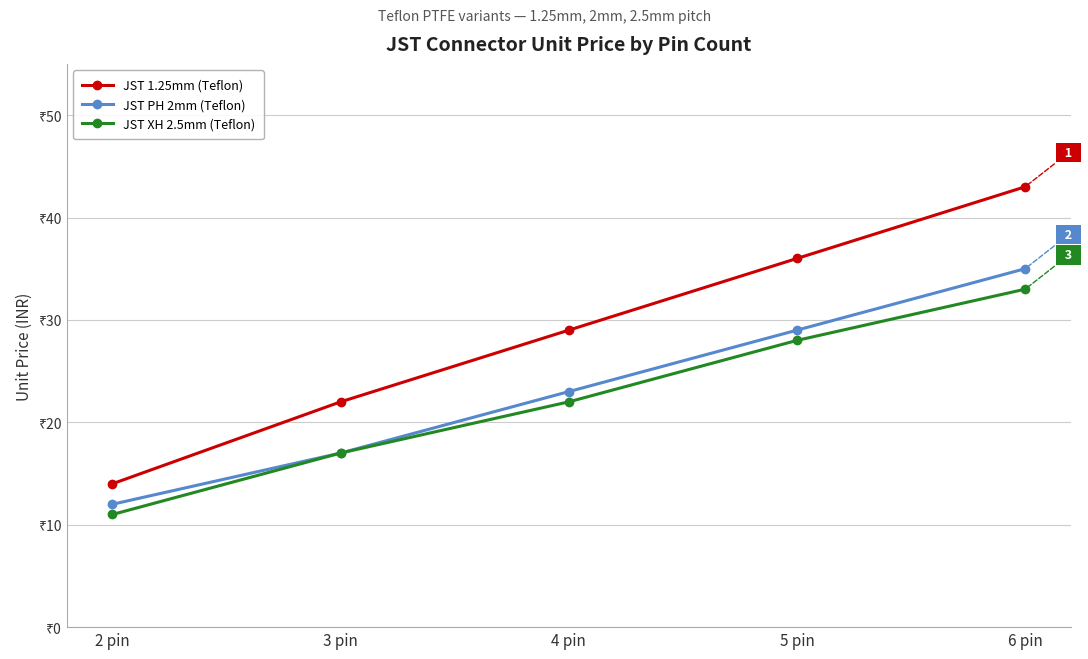

Reading left to right, transcribe all the data shown in this chart.

JST 1.25mm (Teflon): 2 pin=14	3 pin=22	4 pin=29	5 pin=36	6 pin=43
JST PH 2mm (Teflon): 2 pin=12	3 pin=17	4 pin=23	5 pin=29	6 pin=35
JST XH 2.5mm (Teflon): 2 pin=11	3 pin=17	4 pin=22	5 pin=28	6 pin=33